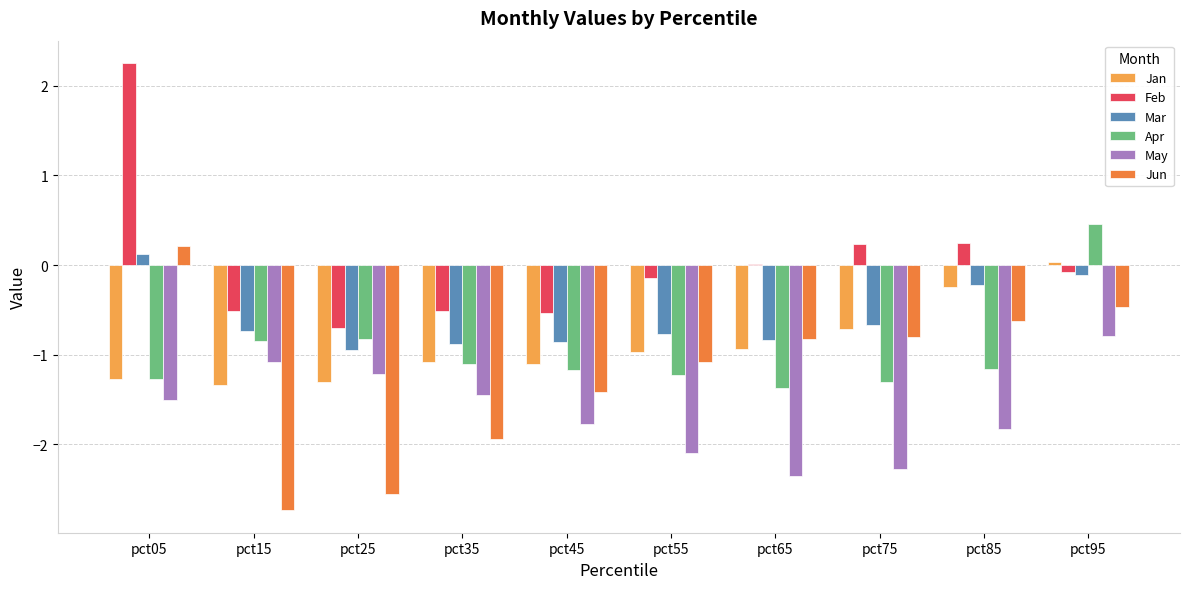

What are all the series names shown in the legend?

Jan, Feb, Mar, Apr, May, Jun